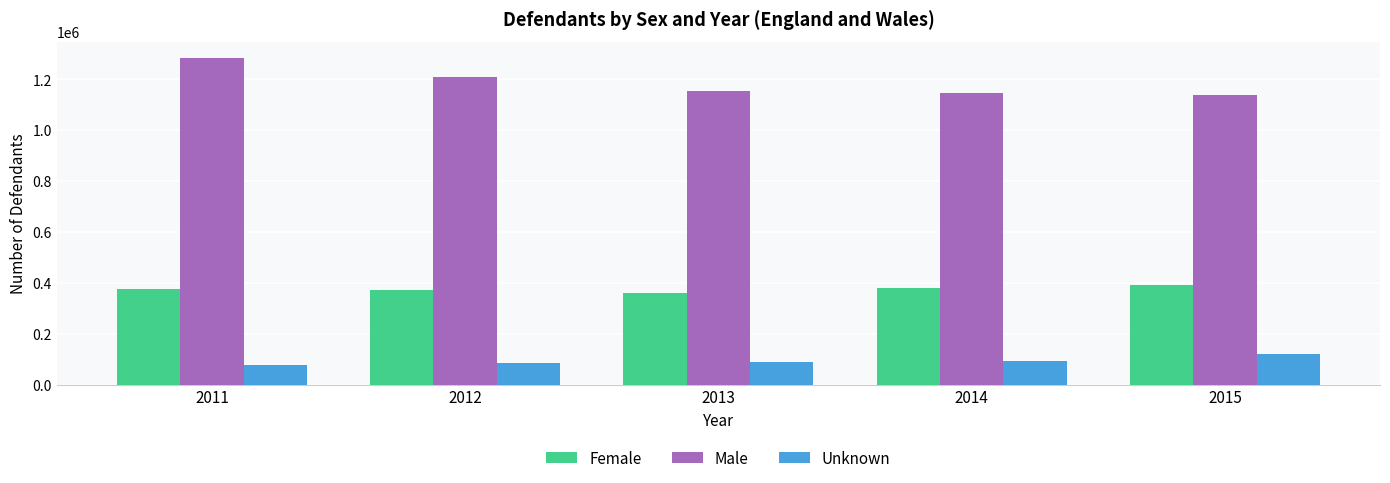

What is the average value of the Unknown series?

92537